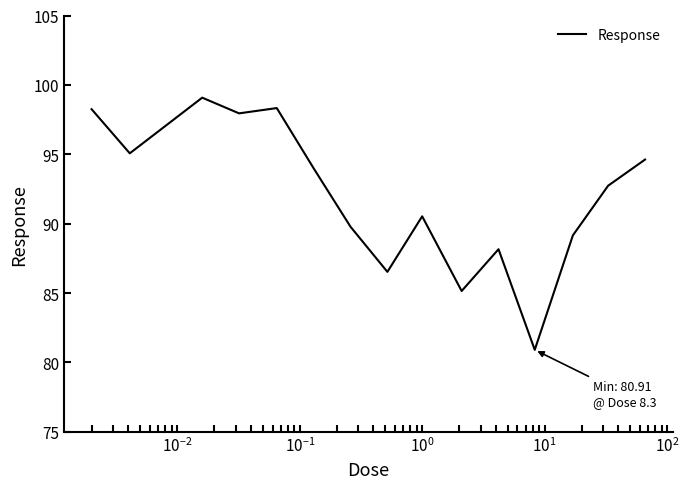

How many distinct data groups are displayed?

1